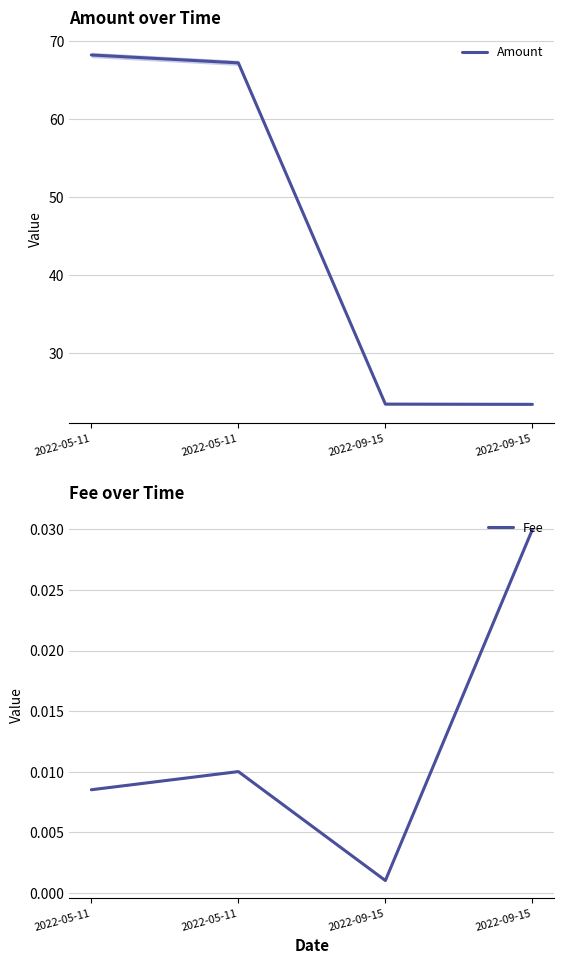

What is the lowest value of the Amount series?

23.4